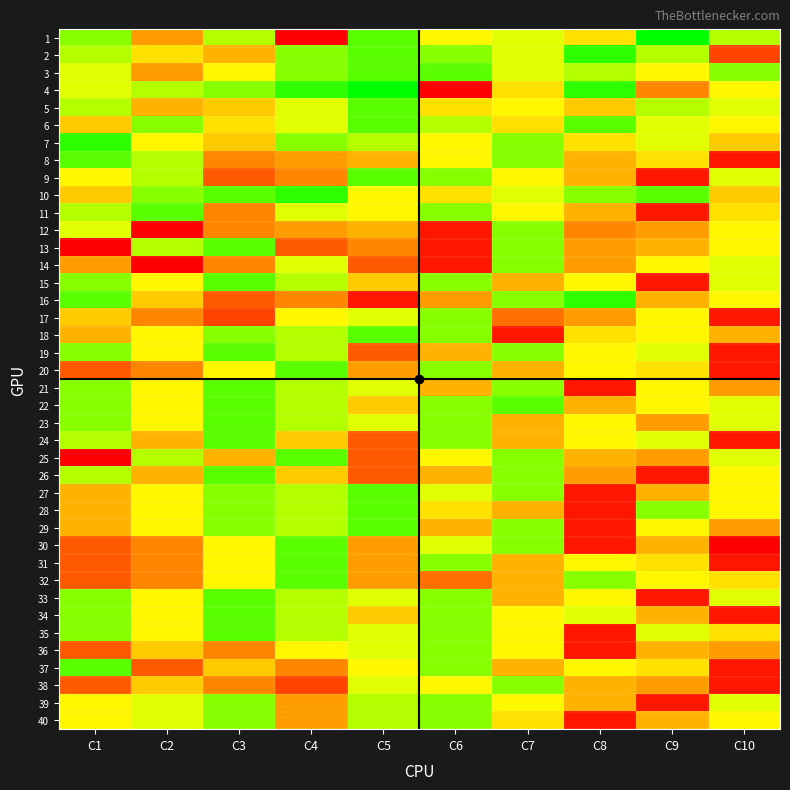

Reading left to right, transcribe all the data shown in this chart.

1: C1=15	C2=8	C3=14	C4=1	C5=16	C6=12	C7=13	C8=11	C9=18	C10=14
2: C1=14	C2=11	C3=9	C4=15	C5=16	C6=15	C7=13	C8=17	C9=14	C10=4
3: C1=13	C2=8	C3=12	C4=15	C5=16	C6=16	C7=13	C8=14	C9=12	C10=15
4: C1=13	C2=14	C3=15	C4=17	C5=18	C6=1	C7=11	C8=17	C9=7	C10=12
5: C1=14	C2=9	C3=10	C4=13	C5=16	C6=11	C7=12	C8=10	C9=14	C10=13
6: C1=10	C2=15	C3=11	C4=13	C5=16	C6=14	C7=11	C8=16	C9=13	C10=12
7: C1=17	C2=12	C3=10	C4=15	C5=14	C6=12	C7=15	C8=11	C9=13	C10=10
8: C1=16	C2=14	C3=7	C4=8	C5=9	C6=12	C7=15	C8=9	C9=11	C10=2
9: C1=12	C2=14	C3=5	C4=7	C5=16	C6=15	C7=12	C8=9	C9=2	C10=13
10: C1=10	C2=15	C3=16	C4=17	C5=12	C6=11	C7=13	C8=15	C9=16	C10=10
11: C1=14	C2=16	C3=7	C4=13	C5=12	C6=15	C7=12	C8=9	C9=2	C10=11
12: C1=13	C2=1	C3=7	C4=8	C5=9	C6=2	C7=15	C8=7	C9=8	C10=12
13: C1=1	C2=14	C3=16	C4=5	C5=7	C6=2	C7=15	C8=8	C9=9	C10=12
14: C1=8	C2=1	C3=7	C4=13	C5=5	C6=2	C7=15	C8=8	C9=12	C10=13
15: C1=15	C2=12	C3=16	C4=14	C5=10	C6=15	C7=9	C8=12	C9=2	C10=13
16: C1=16	C2=10	C3=5	C4=7	C5=2	C6=8	C7=15	C8=17	C9=9	C10=12
17: C1=10	C2=7	C3=4	C4=12	C5=13	C6=15	C7=6	C8=8	C9=12	C10=2
18: C1=9	C2=12	C3=15	C4=14	C5=16	C6=15	C7=2	C8=11	C9=12	C10=9
19: C1=15	C2=12	C3=16	C4=14	C5=5	C6=9	C7=15	C8=12	C9=13	C10=2
20: C1=5	C2=7	C3=12	C4=16	C5=8	C6=15	C7=9	C8=12	C9=11	C10=2
21: C1=15	C2=12	C3=16	C4=14	C5=13	C6=9	C7=15	C8=2	C9=12	C10=8
22: C1=15	C2=12	C3=16	C4=14	C5=10	C6=15	C7=16	C8=9	C9=12	C10=13
23: C1=15	C2=12	C3=16	C4=14	C5=13	C6=15	C7=9	C8=12	C9=8	C10=13
24: C1=14	C2=9	C3=16	C4=10	C5=5	C6=15	C7=9	C8=12	C9=13	C10=2
25: C1=1	C2=14	C3=9	C4=16	C5=5	C6=12	C7=15	C8=9	C9=8	C10=13
26: C1=14	C2=9	C3=16	C4=10	C5=5	C6=9	C7=15	C8=8	C9=2	C10=12
27: C1=9	C2=12	C3=15	C4=14	C5=16	C6=13	C7=15	C8=2	C9=9	C10=12
28: C1=9	C2=12	C3=15	C4=14	C5=16	C6=11	C7=9	C8=2	C9=15	C10=12
29: C1=9	C2=12	C3=15	C4=14	C5=16	C6=9	C7=15	C8=2	C9=12	C10=8
30: C1=5	C2=7	C3=12	C4=16	C5=8	C6=13	C7=15	C8=2	C9=9	C10=1
31: C1=5	C2=7	C3=12	C4=16	C5=8	C6=15	C7=9	C8=12	C9=11	C10=2
32: C1=5	C2=7	C3=12	C4=16	C5=8	C6=6	C7=9	C8=15	C9=12	C10=11
33: C1=15	C2=12	C3=16	C4=14	C5=13	C6=15	C7=9	C8=12	C9=2	C10=13
34: C1=15	C2=12	C3=16	C4=14	C5=10	C6=15	C7=12	C8=13	C9=9	C10=2
35: C1=15	C2=12	C3=16	C4=14	C5=13	C6=15	C7=12	C8=2	C9=13	C10=11
36: C1=5	C2=10	C3=7	C4=12	C5=13	C6=15	C7=12	C8=2	C9=9	C10=8
37: C1=16	C2=5	C3=10	C4=7	C5=12	C6=15	C7=9	C8=12	C9=11	C10=2
38: C1=5	C2=10	C3=7	C4=4	C5=13	C6=12	C7=15	C8=9	C9=8	C10=2
39: C1=12	C2=13	C3=15	C4=8	C5=14	C6=15	C7=12	C8=9	C9=2	C10=13
40: C1=12	C2=13	C3=15	C4=8	C5=14	C6=15	C7=11	C8=2	C9=9	C10=12